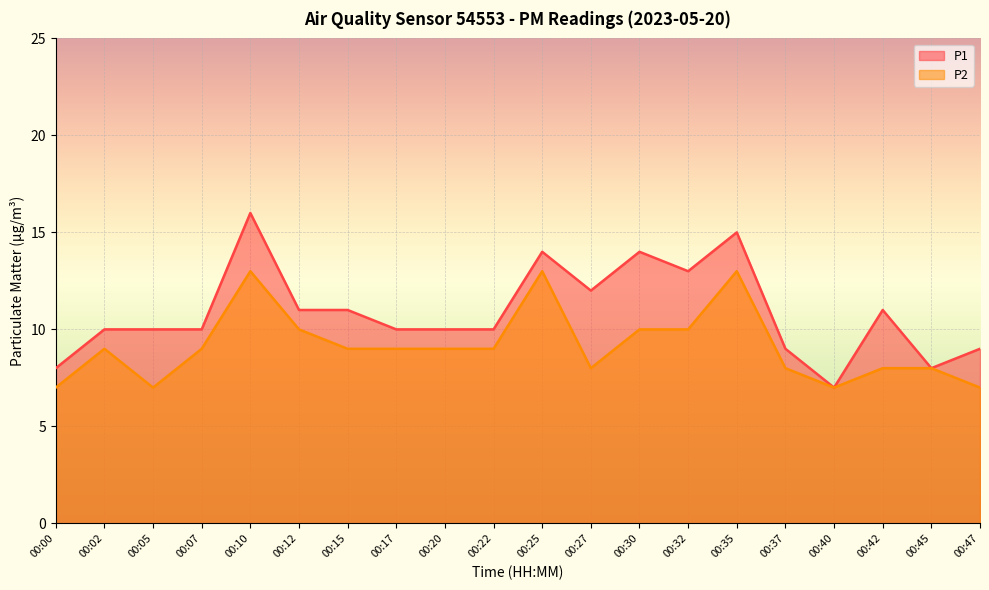

Reading right to left, list all the values displayed in this chart.

P1: 00:47=9	00:45=8	00:42=11	00:40=7	00:37=9	00:35=15	00:32=13	00:30=14	00:27=12	00:25=14	00:22=10	00:20=10	00:17=10	00:15=11	00:12=11	00:10=16	00:07=10	00:05=10	00:02=10	00:00=8
P2: 00:47=7	00:45=8	00:42=8	00:40=7	00:37=8	00:35=13	00:32=10	00:30=10	00:27=8	00:25=13	00:22=9	00:20=9	00:17=9	00:15=9	00:12=10	00:10=13	00:07=9	00:05=7	00:02=9	00:00=7